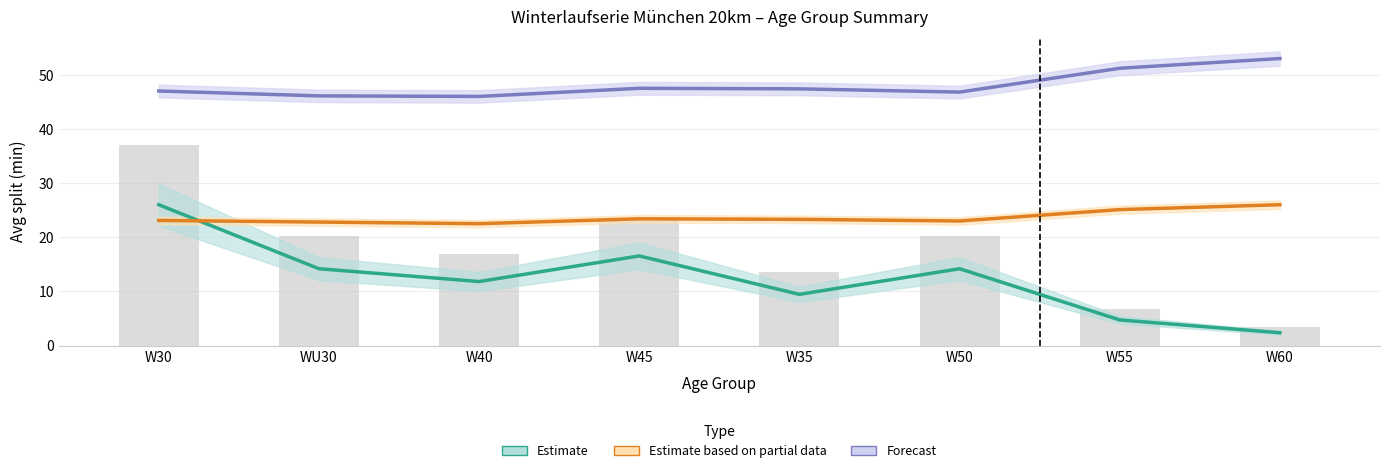

What position from the left is W30?

1